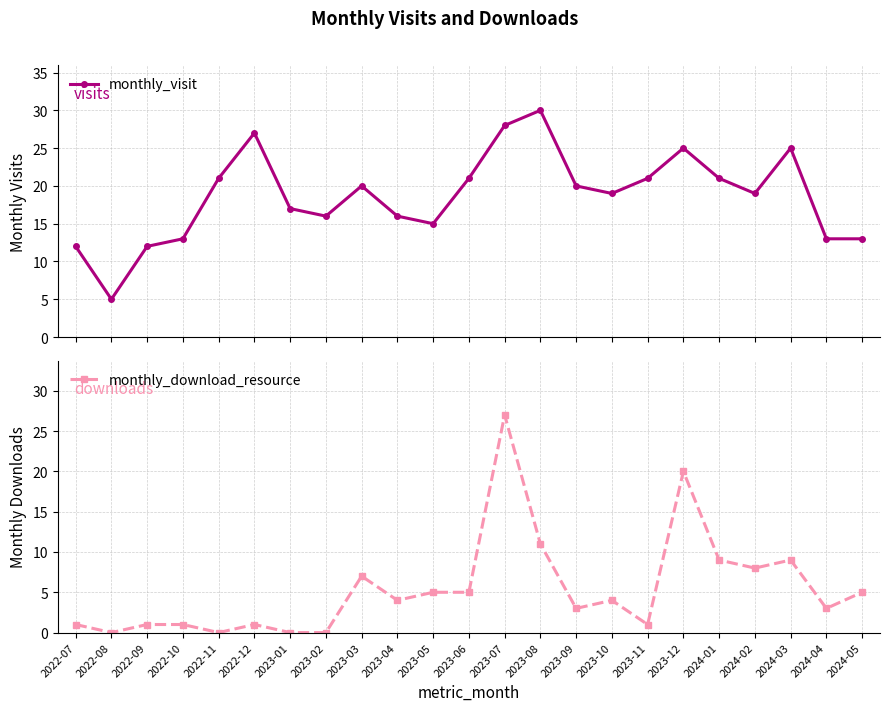

Read the monthly_visit value at 2023-09, to the nearest 5.

20